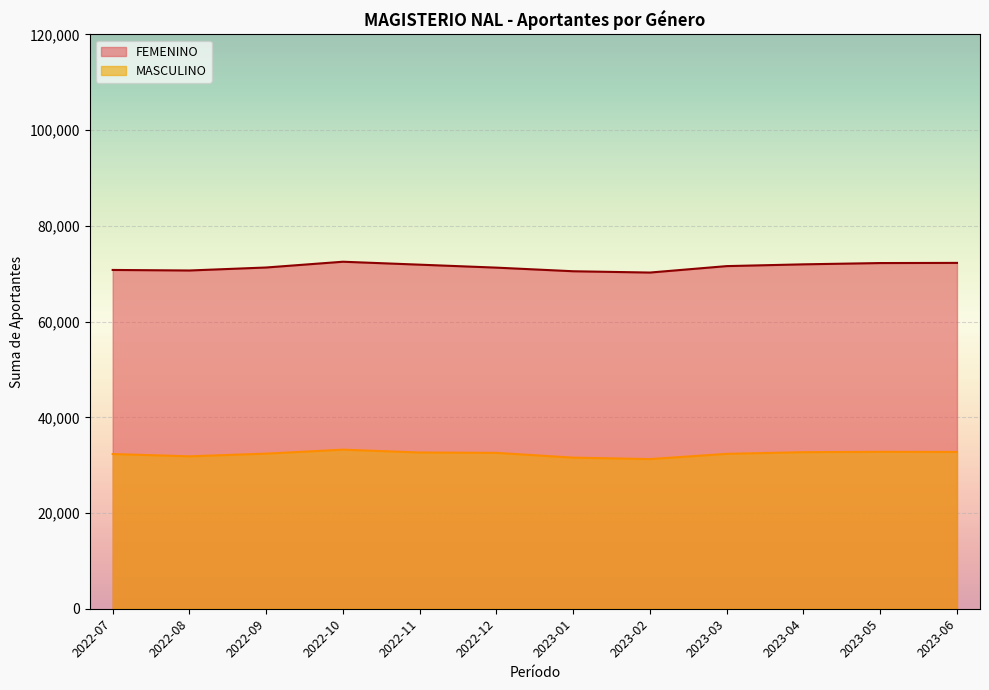

What is the maximum value for MASCULINO?

33240